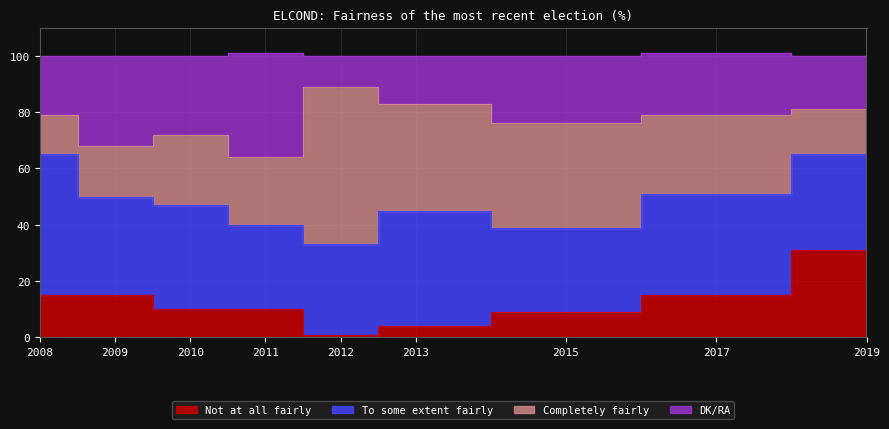

True or false: DK/RA and Not at all fairly intersect in this chart.

False